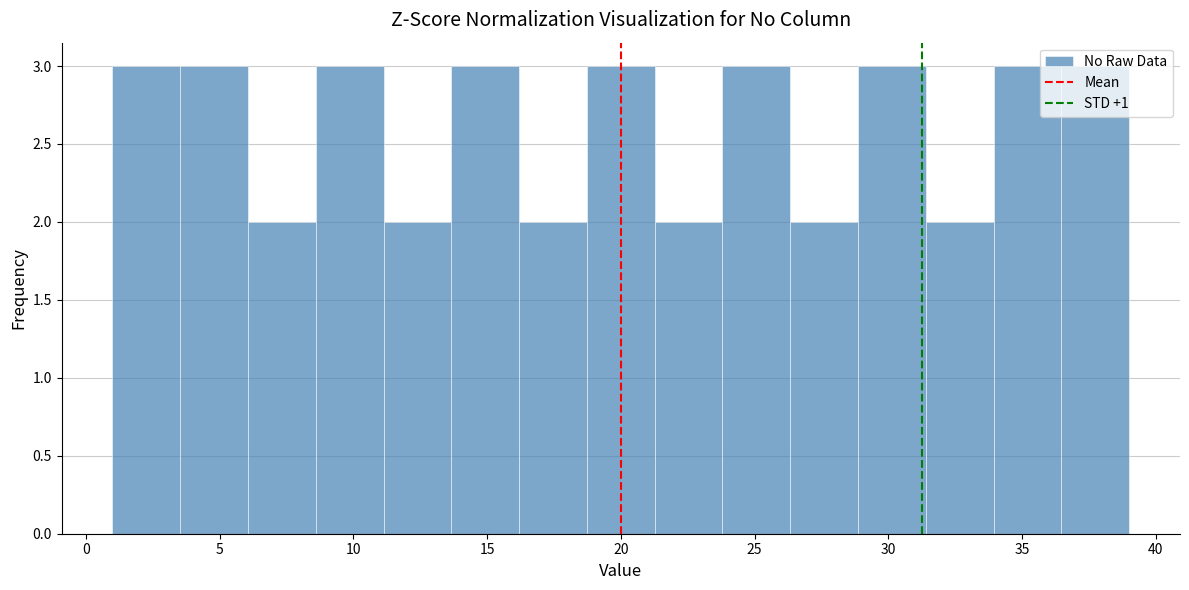

Reading left to right, transcribe this chart: for each bar, give the range it covers on the x-axis and its height. Neither the bar edges nor the heights are printed on the chart, so give them approximately, as read against the axes.

1.0 to 3.5: 3
3.5 to 6.0: 3
6.0 to 8.5: 2
8.5 to 11.0: 3
11.0 to 13.5: 2
13.5 to 16.0: 3
16.0 to 18.5: 2
18.5 to 21.5: 3
21.5 to 24.0: 2
24.0 to 26.5: 3
26.5 to 29.0: 2
29.0 to 31.5: 3
31.5 to 34.0: 2
34.0 to 36.5: 3
36.5 to 39.0: 3